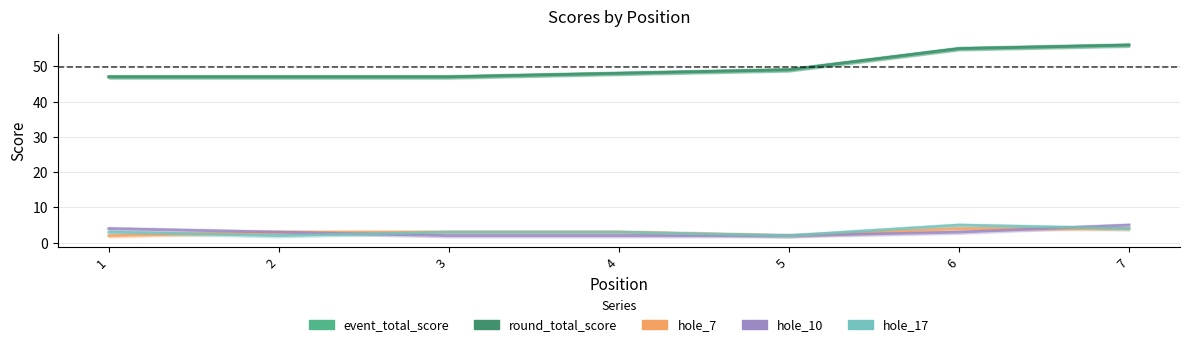

True or false: hole_10 has a value of 4 at 6.

False